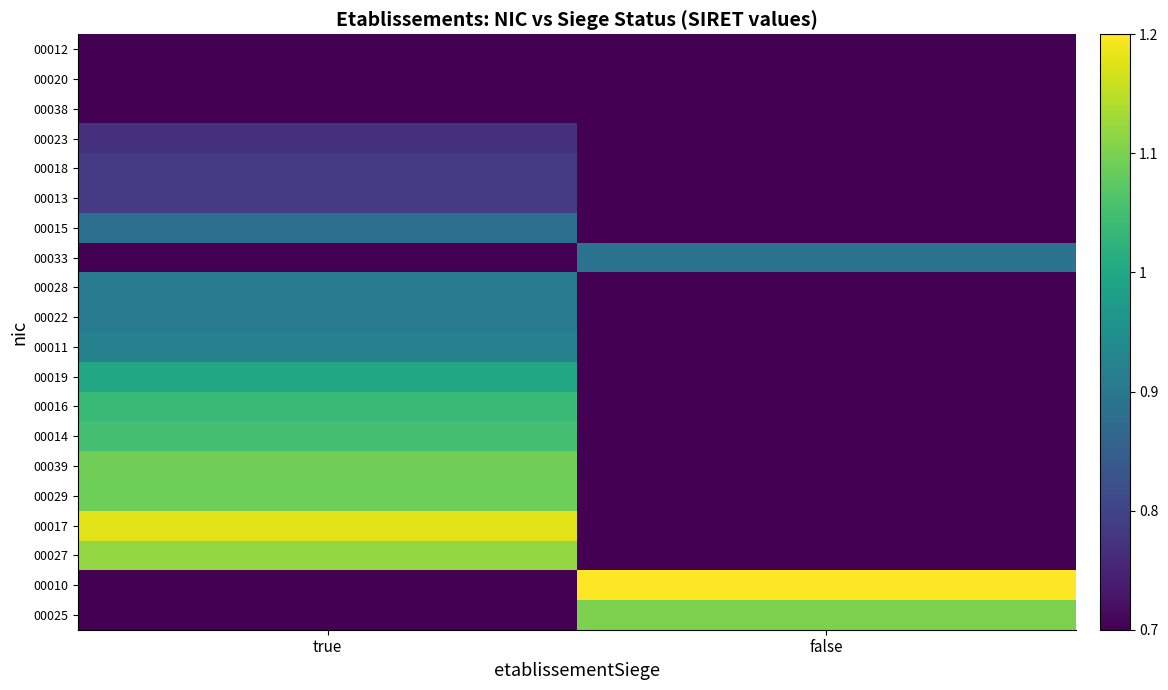

At which category is the sum across all series the highest?

true